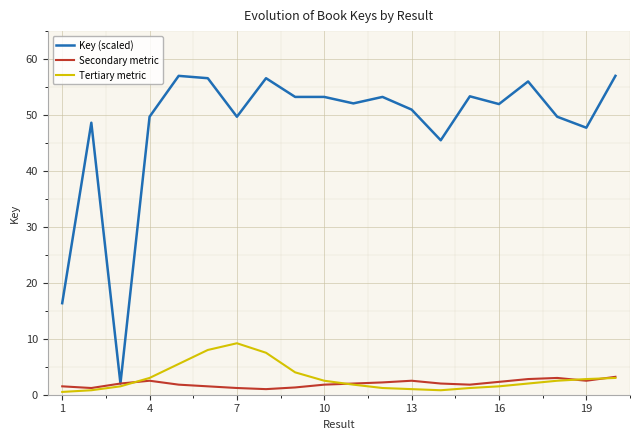

Rank the series by their maximum value, from highest to lowest.

Key (scaled), Tertiary metric, Secondary metric